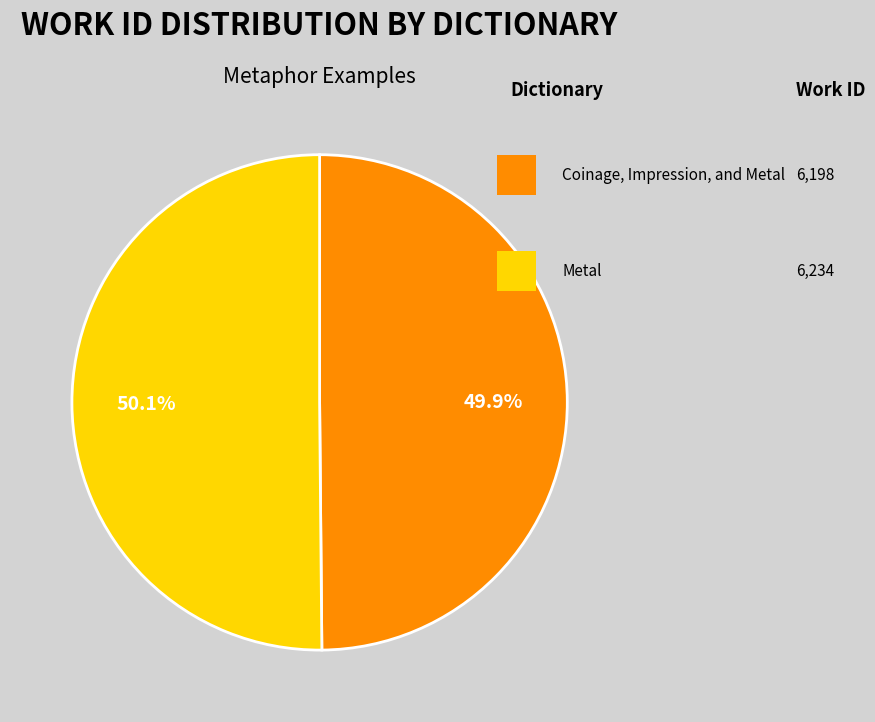

Is there a majority slice in this chart?

Yes